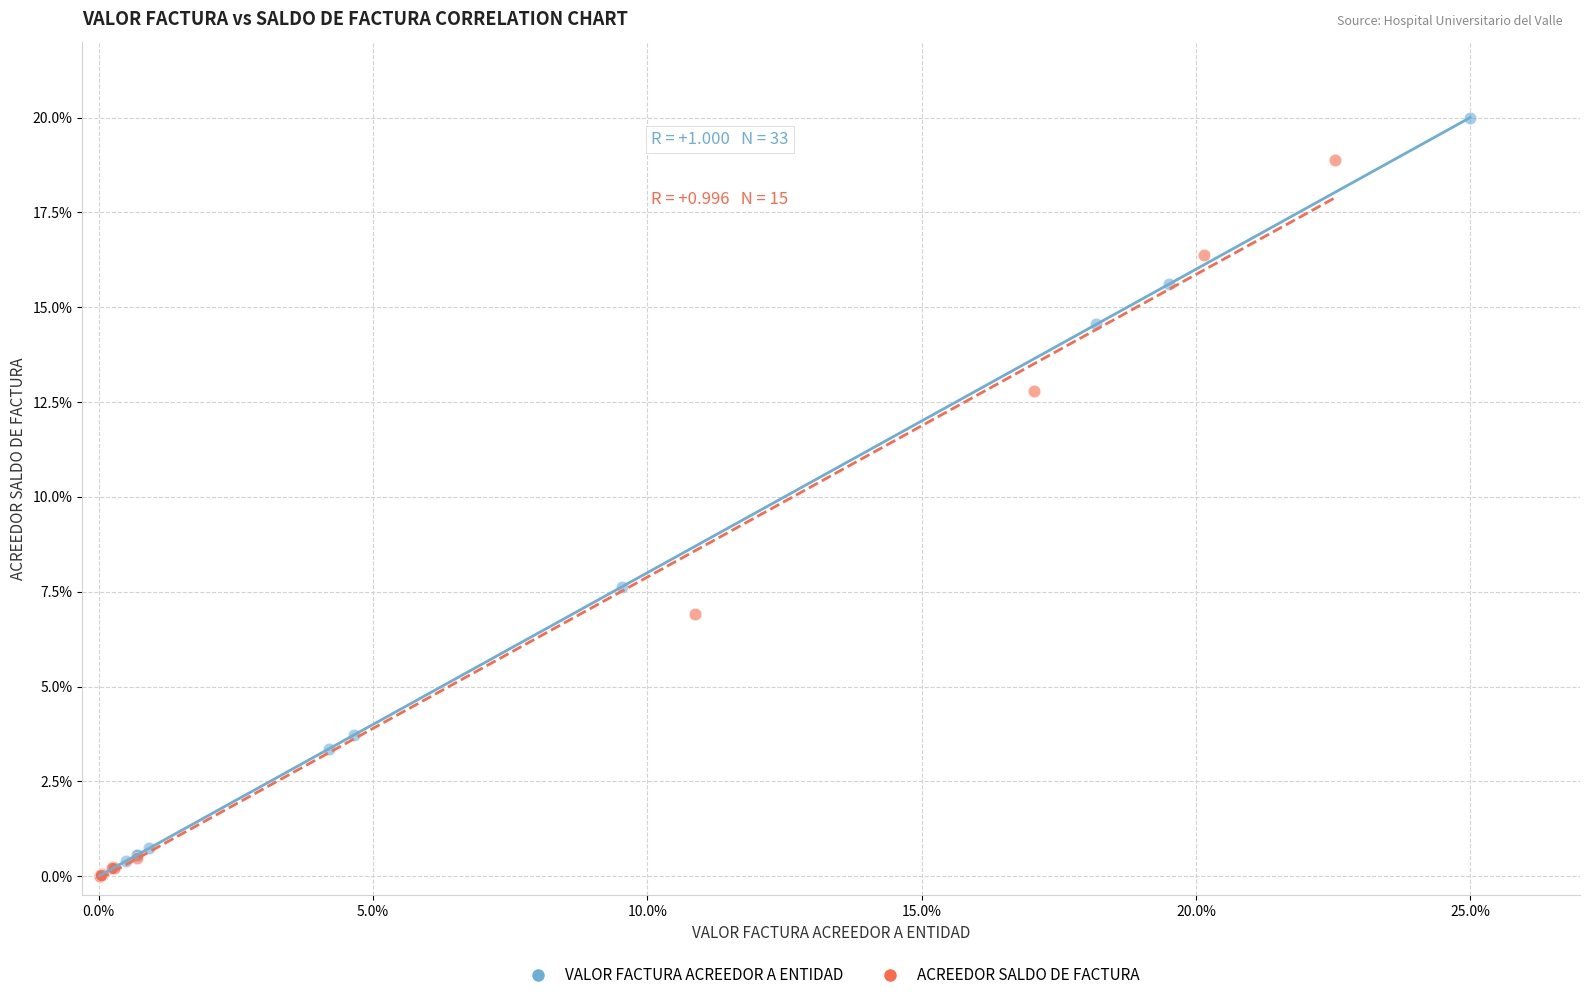

Which series has the widest spread of Y values?

VALOR FACTURA ACREEDOR A ENTIDAD